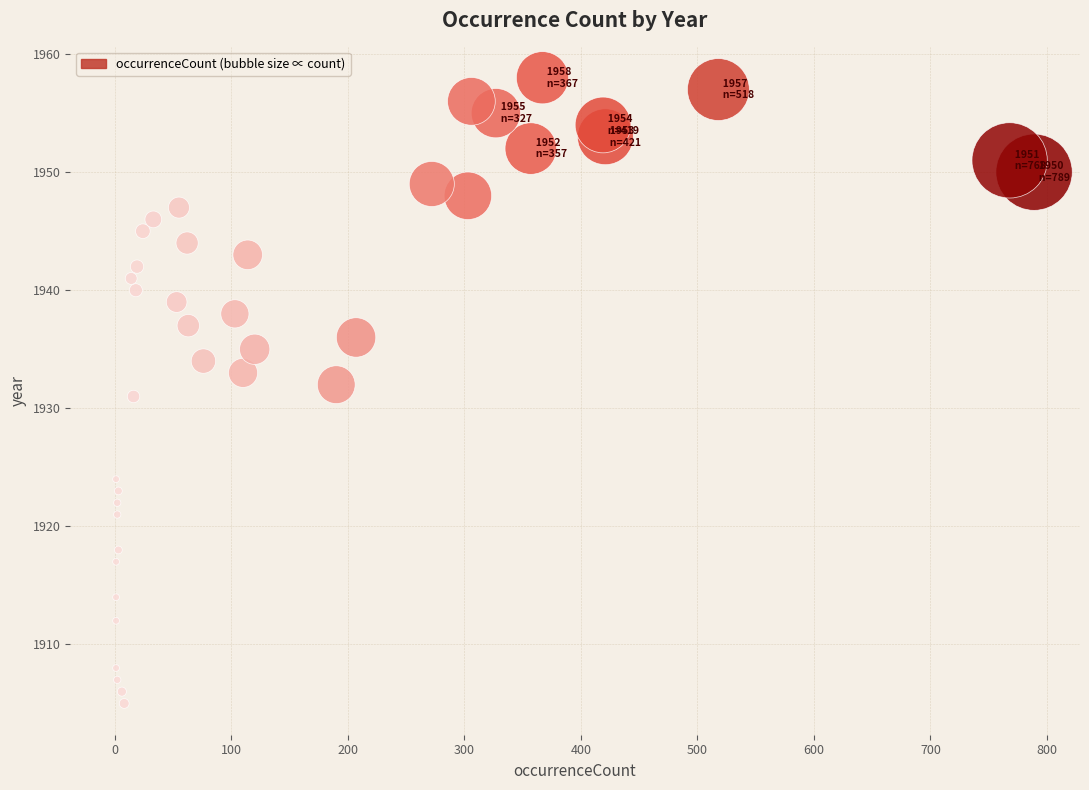

What is the range of X values (max minus min)?

788